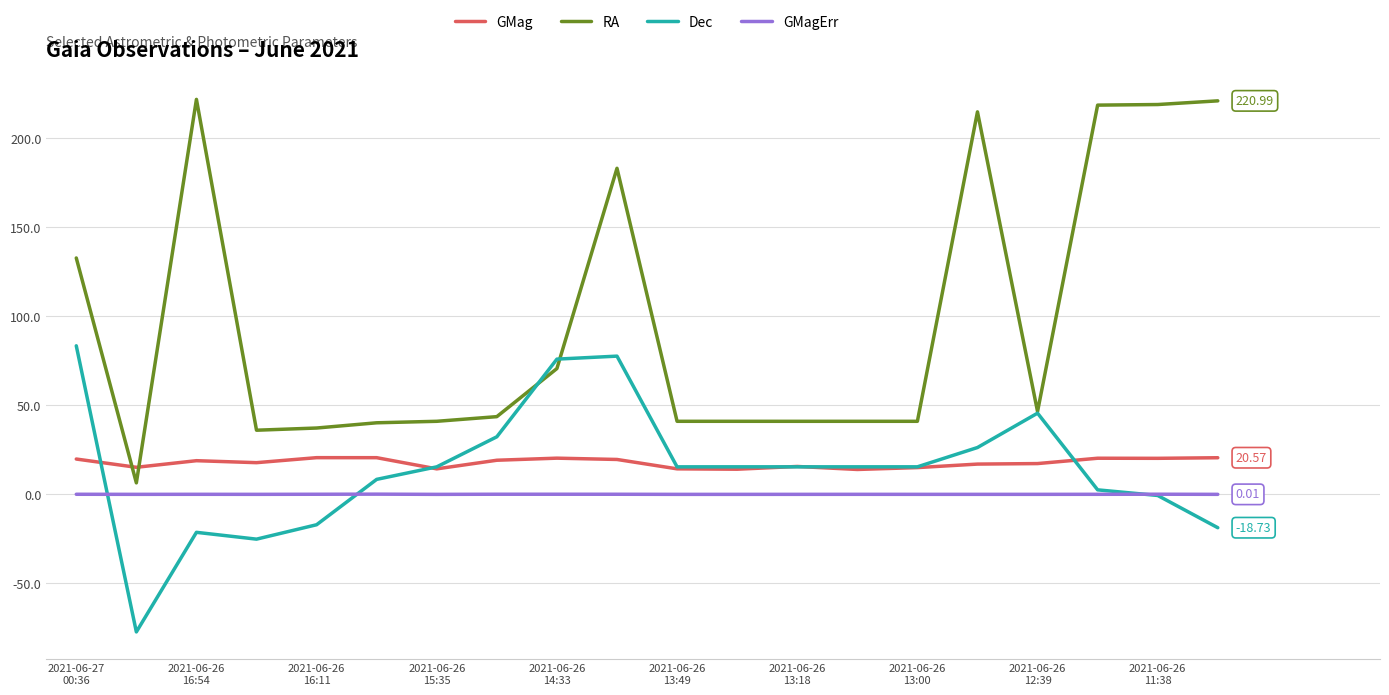

Which series has the largest total across all categories?

RA